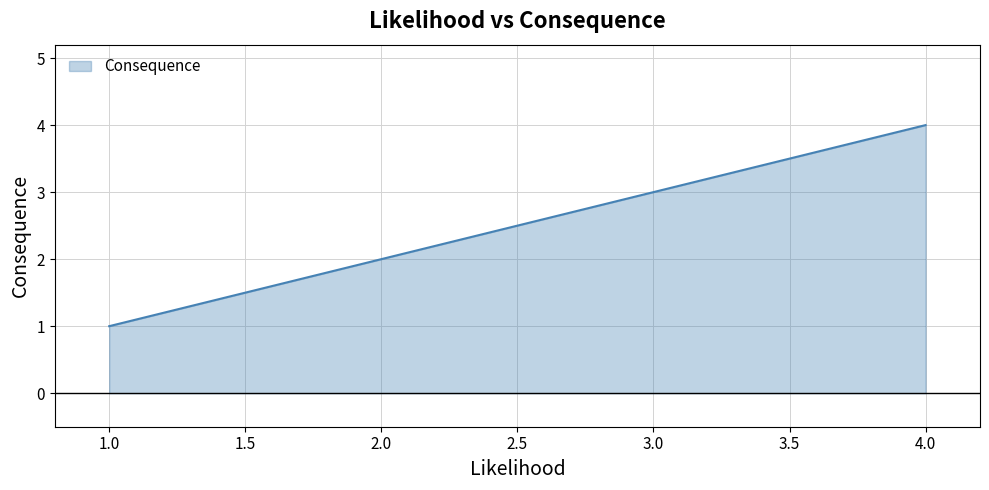

Which category has the highest value across all series?

4.0